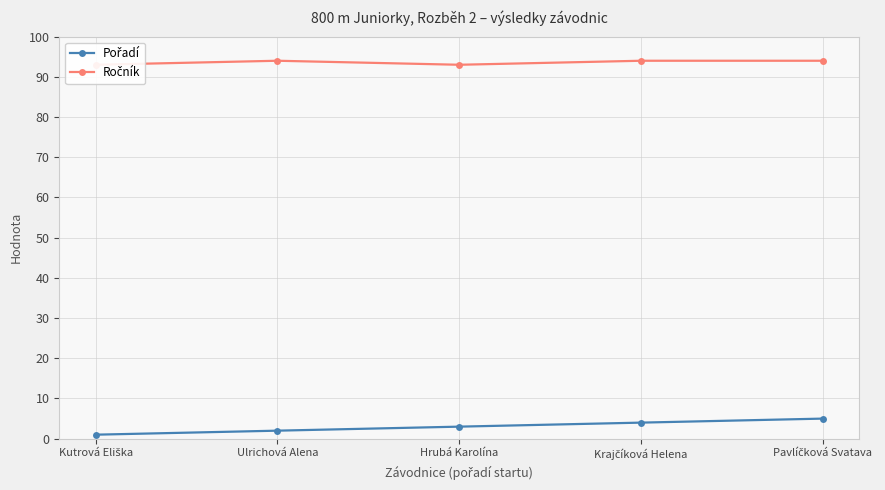

Reading left to right, list all the values displayed in this chart.

Pořadí: Kutrová Eliška=1	Ulrichová Alena=2	Hrubá Karolína=3	Krajčíková Helena=4	Pavlíčková Svatava=5
Ročník: Kutrová Eliška=93	Ulrichová Alena=94	Hrubá Karolína=93	Krajčíková Helena=94	Pavlíčková Svatava=94